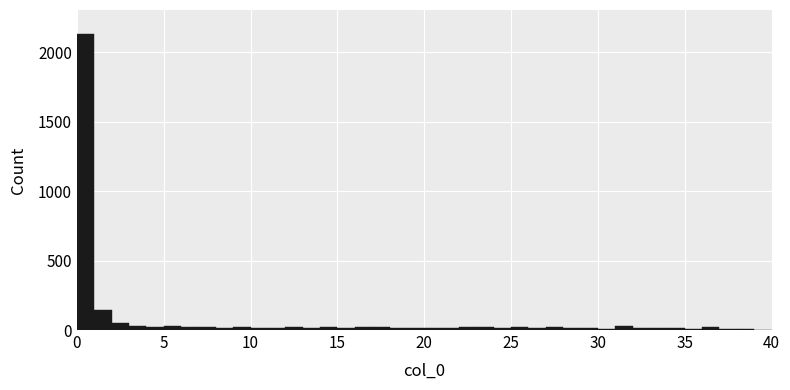

Read against the x-axis, roughly where is the centre of the tallest bar?

0.5